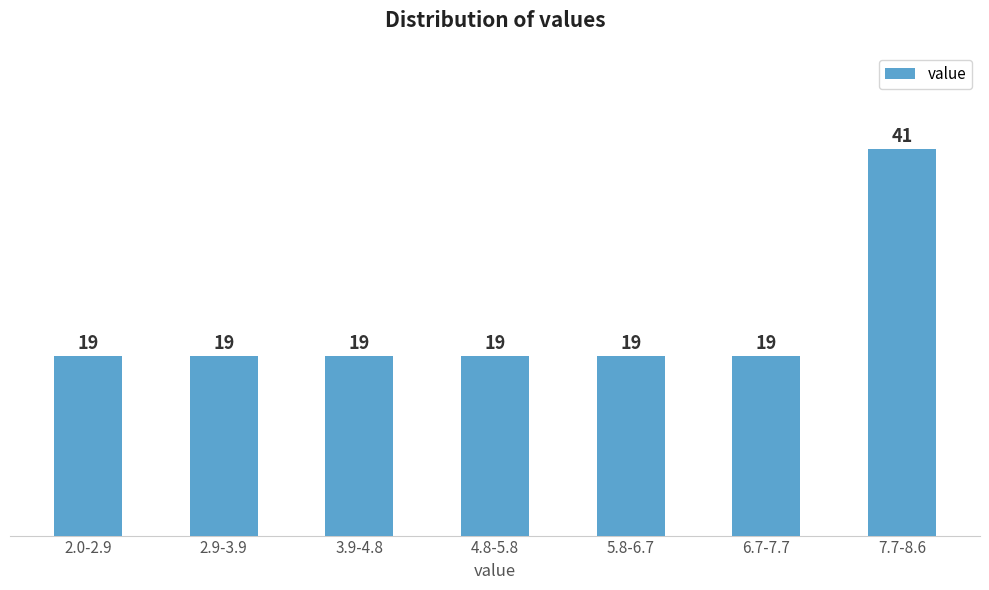

Reading left to right, what are all the values shown in this chart?

2.0-2.9=19	2.9-3.9=19	3.9-4.8=19	4.8-5.8=19	5.8-6.7=19	6.7-7.7=19	7.7-8.6=41